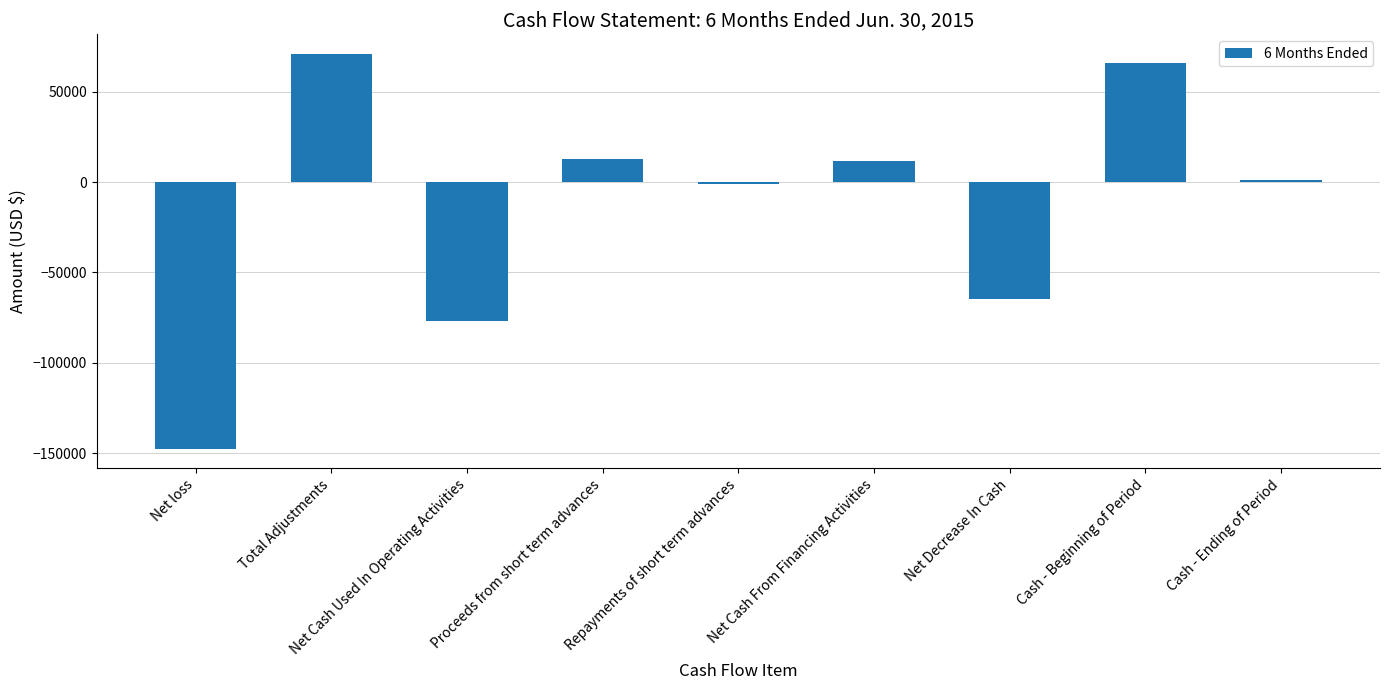

How many distinct data groups are displayed?

1